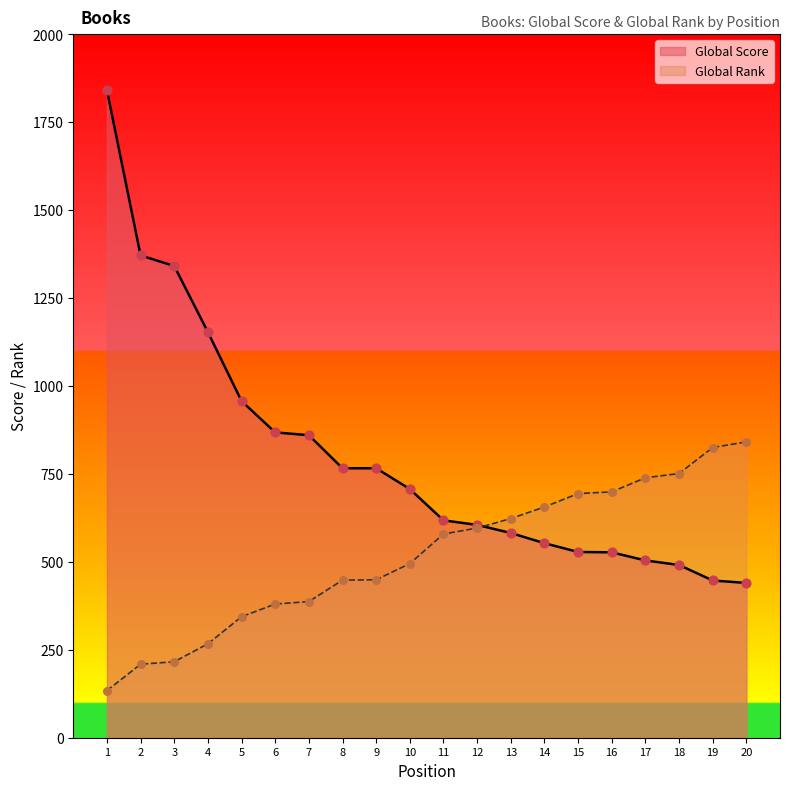

What is the total value across all series at 12?

1201